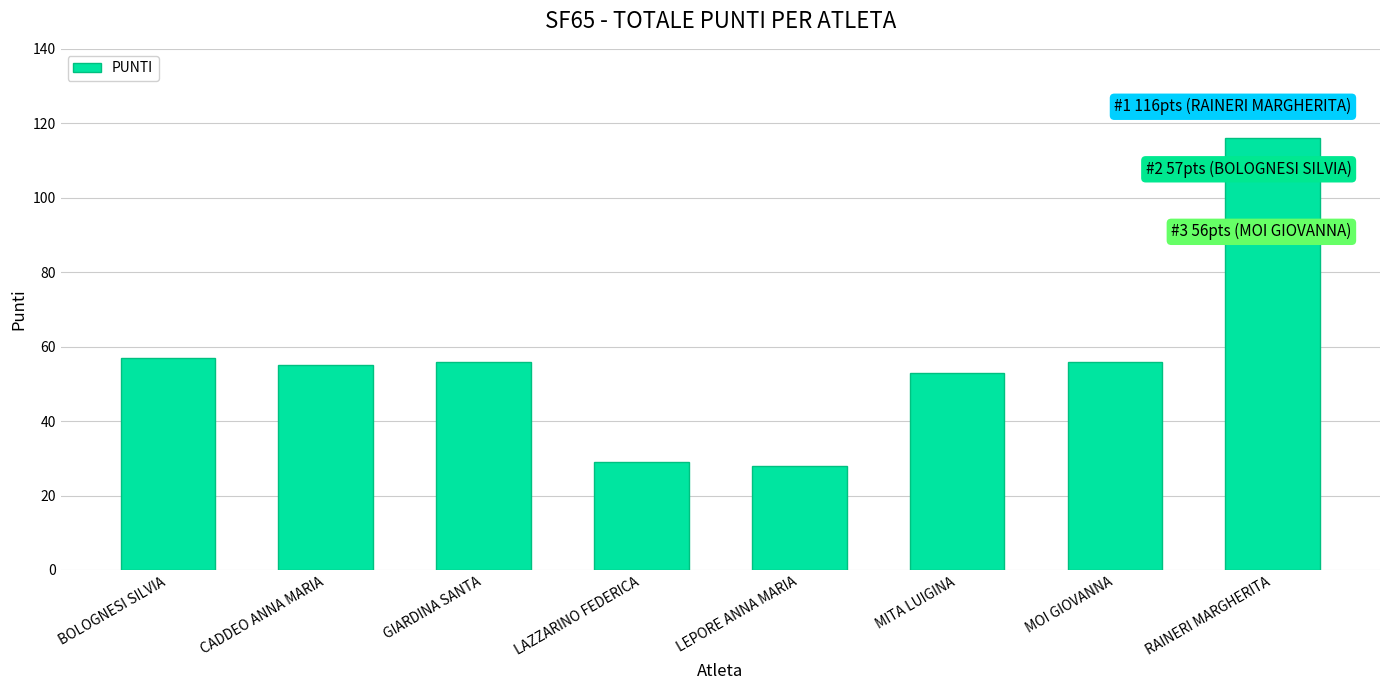

What is the difference between the values at BOLOGNESI SILVIA and RAINERI MARGHERITA?

59